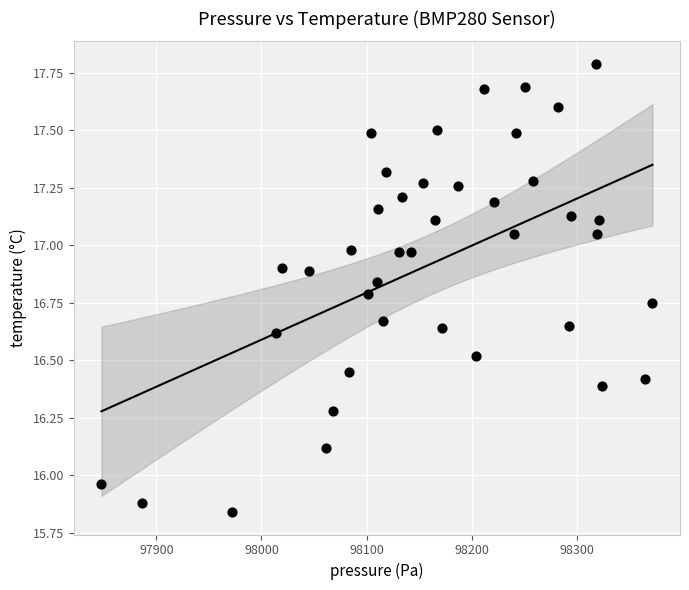

What is the range of X values (max minus min)?

524.1